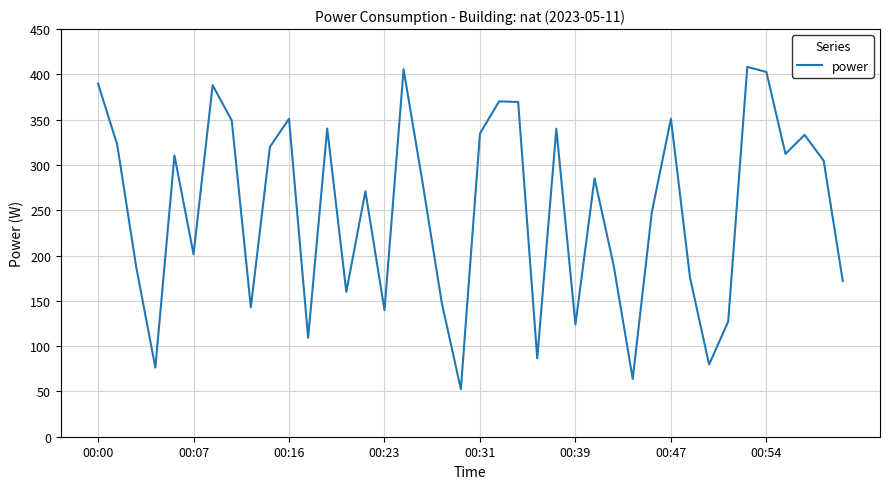

What is the difference between the maximum and minimum values?

355.8